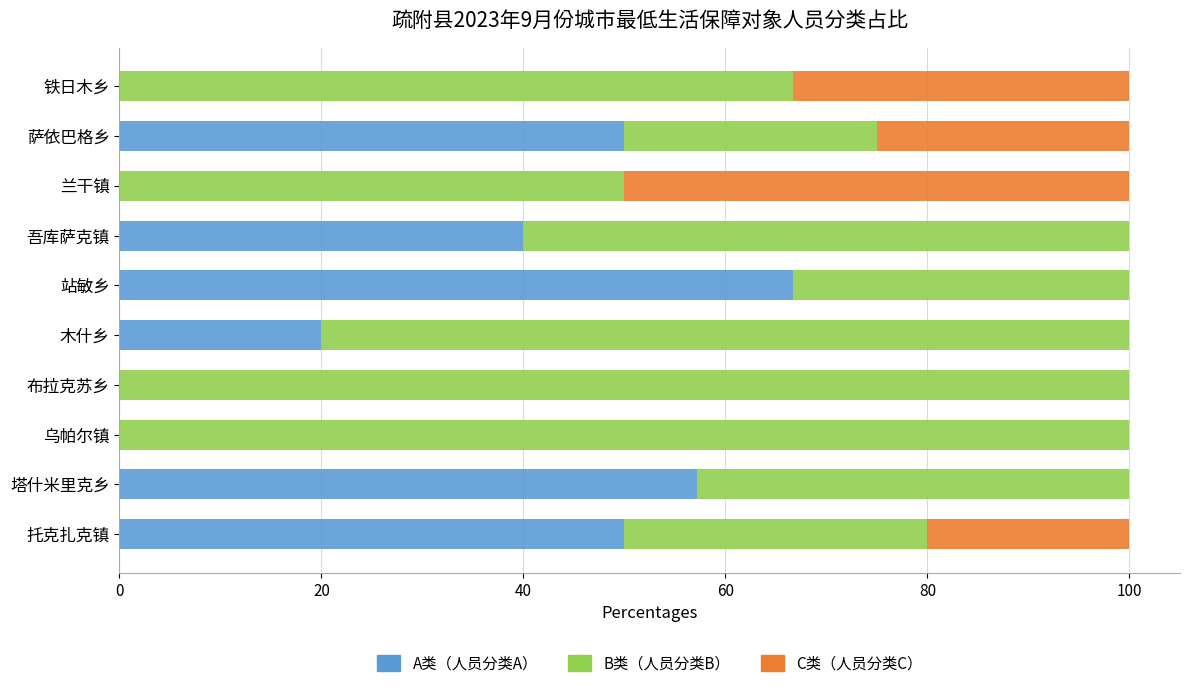

The A类（人员分类A） series shows 93.9 at 站敏乡. True or false?

False